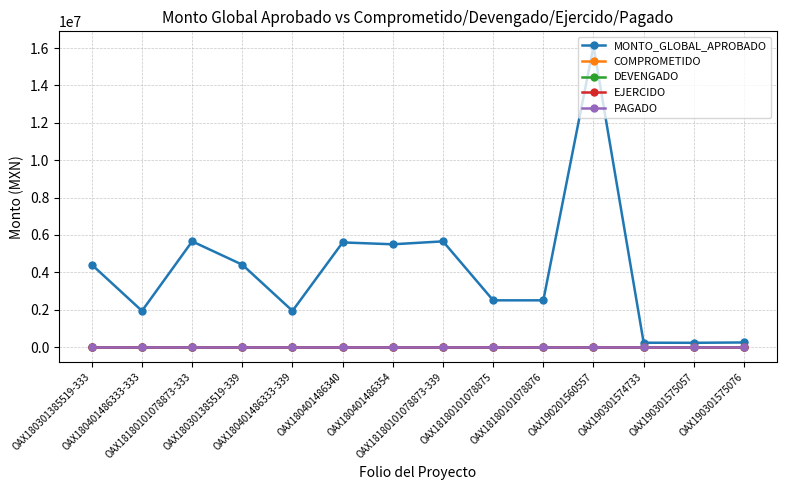

Reading left to right, transcribe all the data shown in this chart.

MONTO_GLOBAL_APROBADO: OAX180301385519-333=4405983.3	OAX180401486333-333=1935000.0	OAX18180101078873-333=5656409.9	OAX180301385519-339=4405983.3	OAX180401486333-339=1935000.0	OAX180401486340=5600000.0	OAX180401486354=5500000.0	OAX18180101078873-339=5656409.9	OAX18180101078875=2500000.0	OAX18180101078876=2500000.0	OAX190201560557=16094419.8	OAX190301574733=230961.8	OAX190301575057=226609.3	OAX190301575076=244650.0
COMPROMETIDO: OAX180301385519-333=0.0	OAX180401486333-333=0.0	OAX18180101078873-333=0.0	OAX180301385519-339=0.0	OAX180401486333-339=0.0	OAX180401486340=0.0	OAX180401486354=0.0	OAX18180101078873-339=0.0	OAX18180101078875=0.0	OAX18180101078876=0.0	OAX190201560557=0.0	OAX190301574733=0.0	OAX190301575057=0.0	OAX190301575076=0.0
DEVENGADO: OAX180301385519-333=0.0	OAX180401486333-333=0.0	OAX18180101078873-333=0.0	OAX180301385519-339=0.0	OAX180401486333-339=0.0	OAX180401486340=0.0	OAX180401486354=0.0	OAX18180101078873-339=0.0	OAX18180101078875=0.0	OAX18180101078876=0.0	OAX190201560557=0.0	OAX190301574733=0.0	OAX190301575057=0.0	OAX190301575076=0.0
EJERCIDO: OAX180301385519-333=0.0	OAX180401486333-333=0.0	OAX18180101078873-333=0.0	OAX180301385519-339=0.0	OAX180401486333-339=0.0	OAX180401486340=0.0	OAX180401486354=0.0	OAX18180101078873-339=0.0	OAX18180101078875=0.0	OAX18180101078876=0.0	OAX190201560557=0.0	OAX190301574733=0.0	OAX190301575057=0.0	OAX190301575076=0.0
PAGADO: OAX180301385519-333=0.0	OAX180401486333-333=0.0	OAX18180101078873-333=0.0	OAX180301385519-339=0.0	OAX180401486333-339=0.0	OAX180401486340=0.0	OAX180401486354=0.0	OAX18180101078873-339=0.0	OAX18180101078875=0.0	OAX18180101078876=0.0	OAX190201560557=0.0	OAX190301574733=0.0	OAX190301575057=0.0	OAX190301575076=0.0